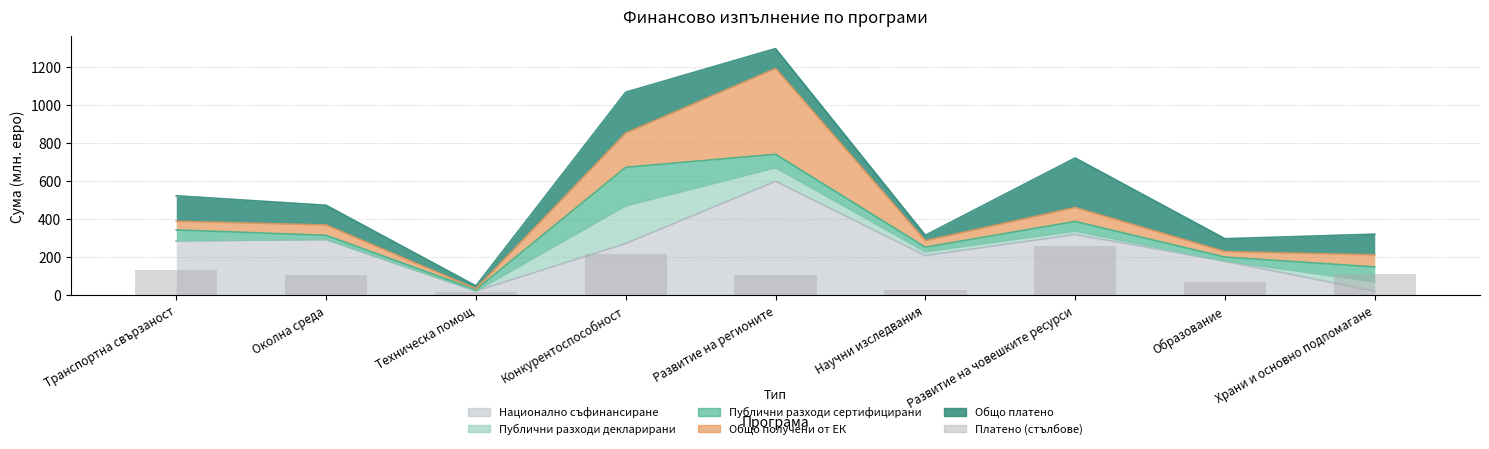

What position from the right is Научни изследвания?

4